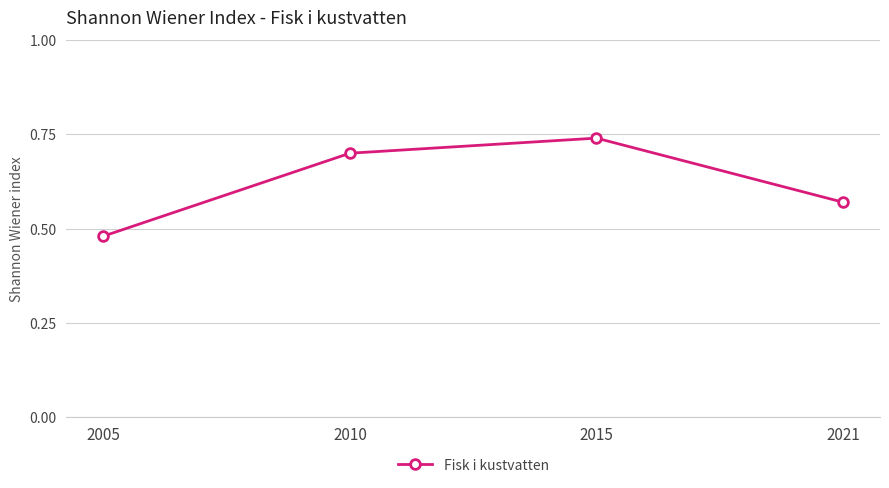

At which category does the data reach its first local peak?

2015